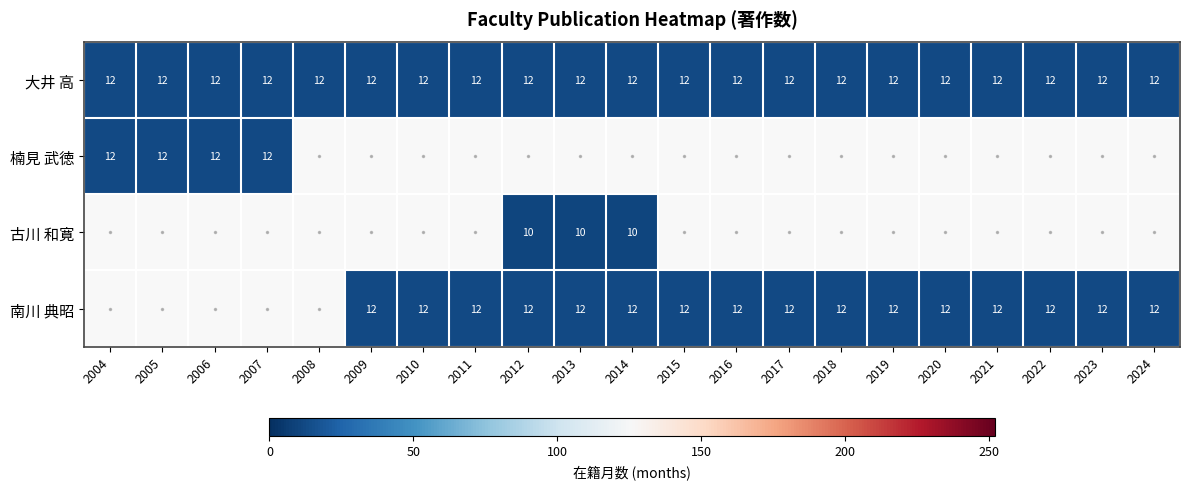

Which category has the lowest value across all series?

2012